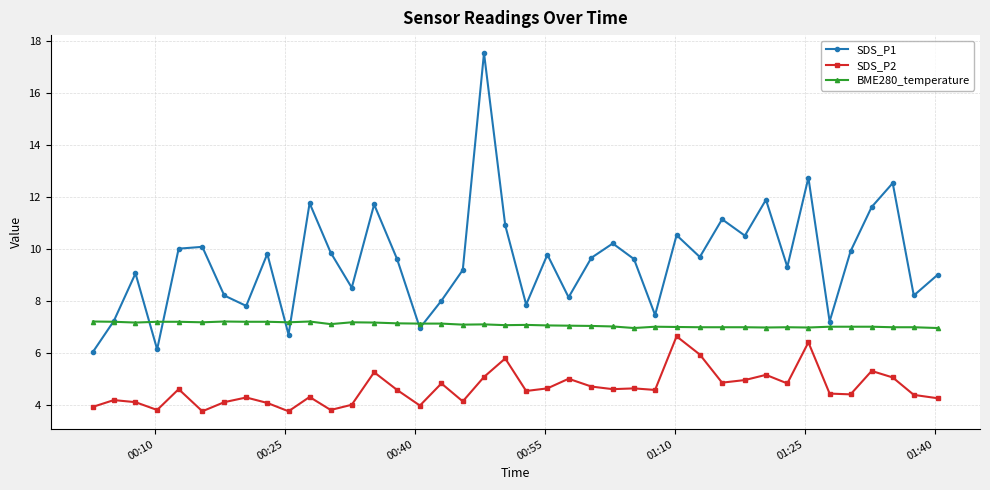

What is the value of the SDS_P1 point at the 40th from the left?

9.0